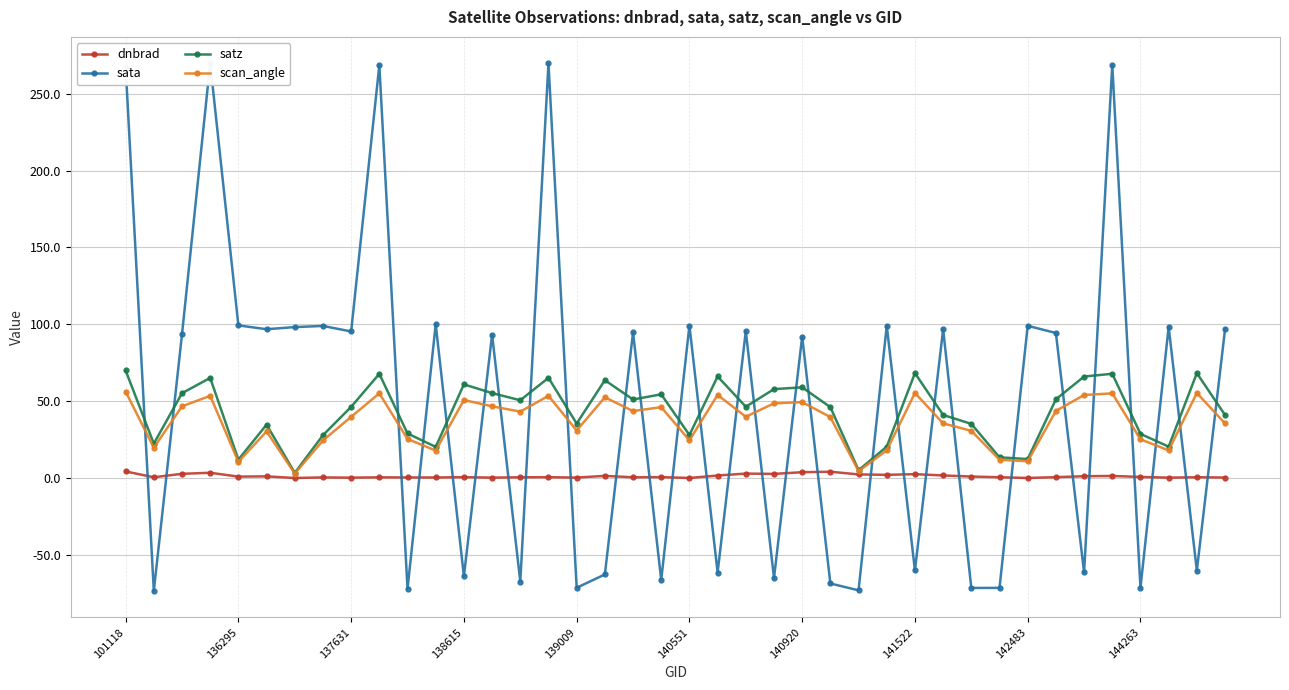

Reading left to right, extract all data points from this chart.

dnbrad: 4.4	0.6	2.8	3.5	1.0	1.2	0.1	0.5	0.3	0.5	0.5	0.4	0.7	0.3	0.6	0.6	0.4	1.5	0.6	0.7	0.1	1.7	3.0	2.8	3.9	4.2	2.4	2.2	2.6	1.8	1.1	0.6	0.1	0.7	1.3	1.4	0.8	0.3	0.6	0.4
sata: 267.6	-73.3	93.5	269.8	99.4	96.9	98.2	99.0	95.4	268.6	-72.0	100.0	-63.8	93.4	-67.2	269.7	-71.3	-62.6	94.8	-66.2	99.3	-61.3	95.6	-64.9	92.1	-68.5	-72.9	99.1	-60.0	96.8	-71.4	-71.3	99.1	94.4	-61.3	268.7	-71.3	98.3	-60.1	96.8
satz: 70.0	22.5	55.3	65.2	12.0	34.8	3.4	27.9	46.4	67.9	29.1	20.3	61.0	55.3	50.7	65.2	35.5	63.7	51.2	54.5	28.1	66.1	46.5	57.9	59.1	46.2	5.2	20.5	68.3	41.1	35.3	13.6	12.4	51.3	66.1	67.9	28.8	20.5	68.3	41.1
scan_angle: 56.4	19.8	46.7	53.5	10.6	30.4	3.0	24.5	39.9	55.1	25.5	17.9	50.8	46.8	43.3	53.6	31.0	52.6	43.6	46.2	24.6	54.1	39.9	48.6	49.4	39.7	4.6	18.1	55.4	35.6	30.8	12.0	11.0	43.7	54.1	55.2	25.3	18.1	55.4	35.6